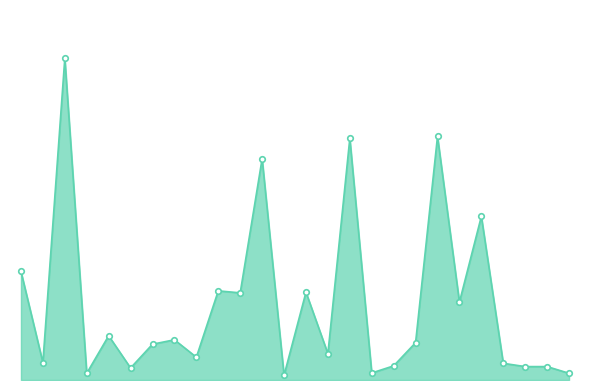

Where is the data nearest to the value 243500?

津贴补贴